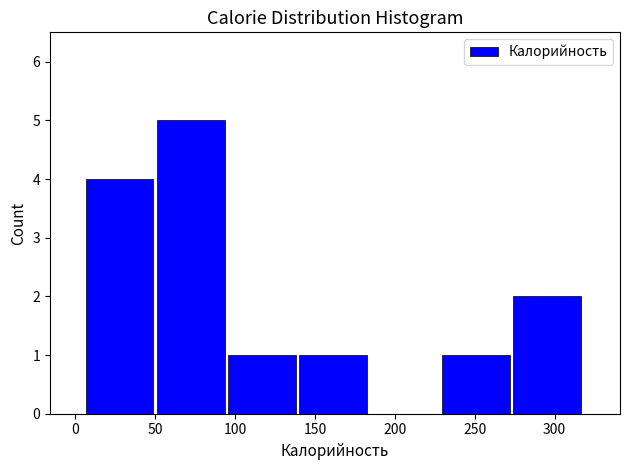

Which range on the x-axis has the tallest bar?

50 to 95